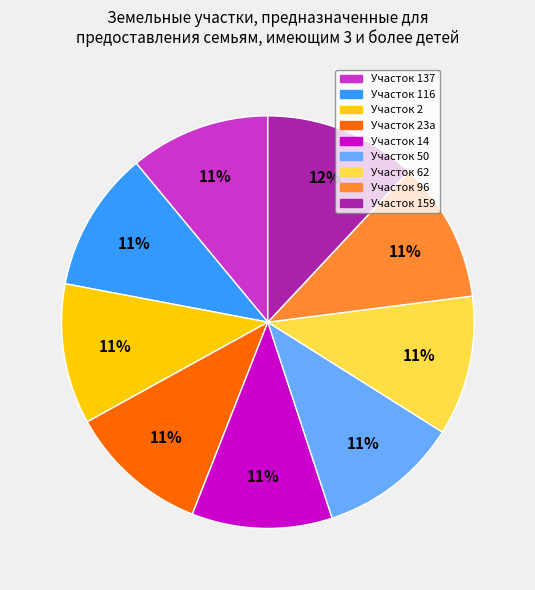

Does any single category account for the majority?

No